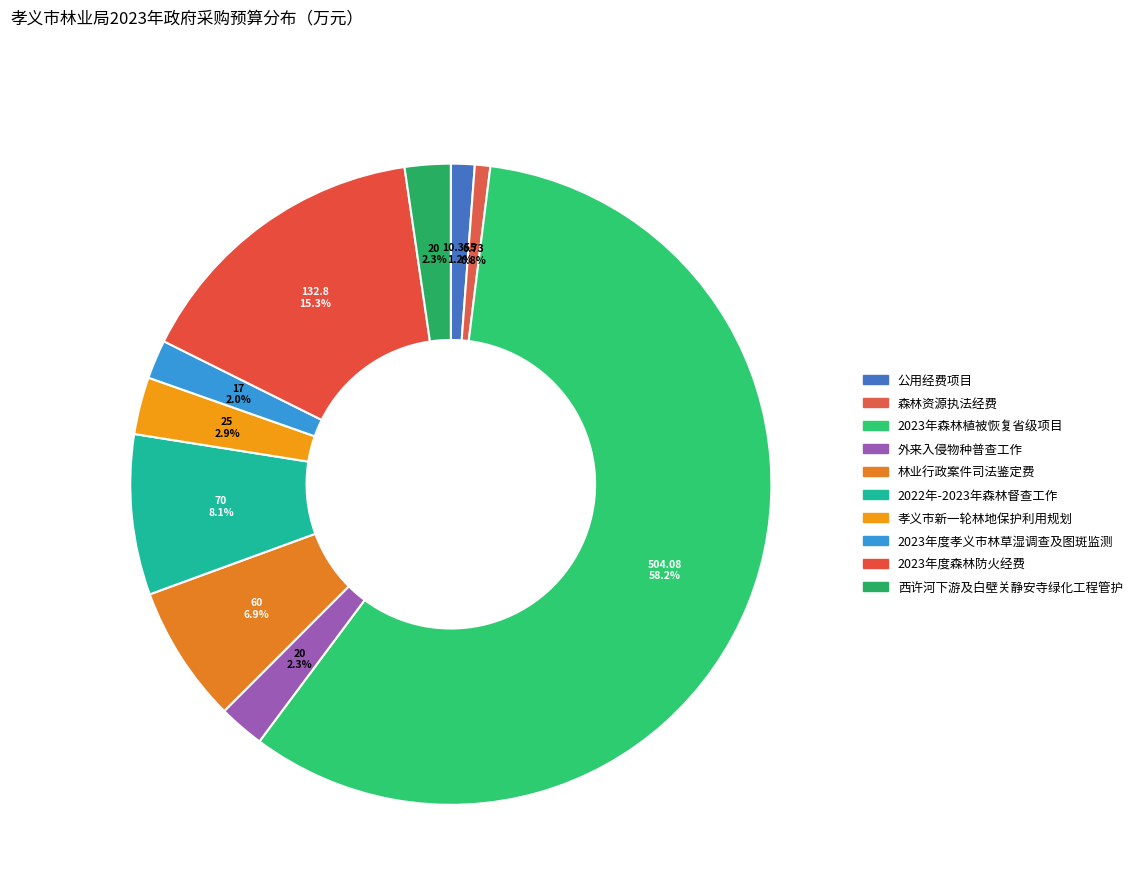

How many slices are in this pie chart?

10